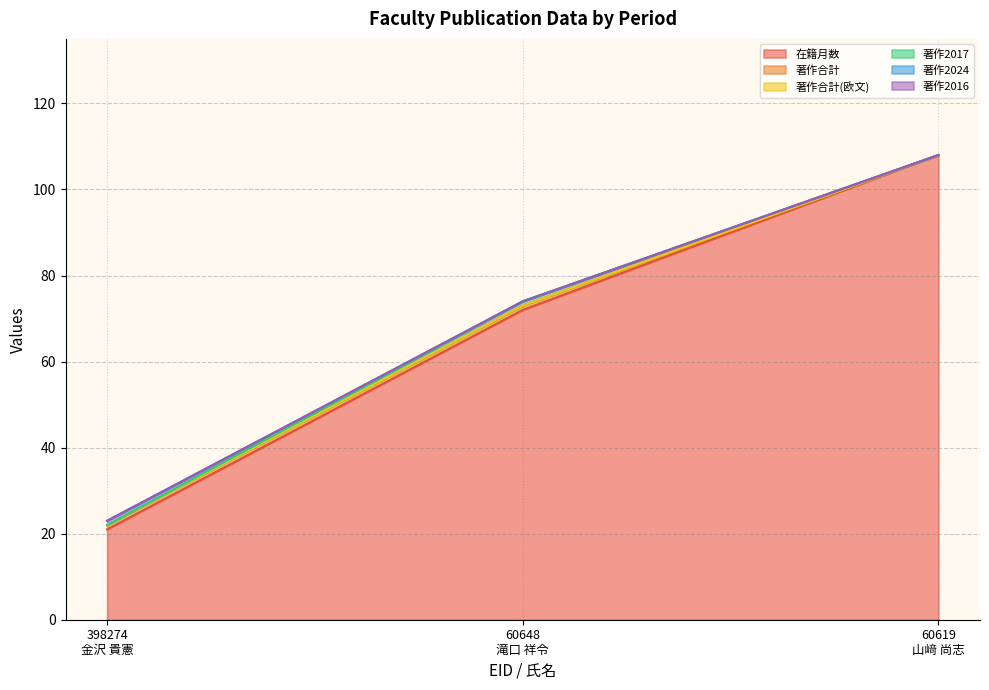

Reading left to right, transcribe all the data shown in this chart.

在籍月数: 21	72	108
著作合計: 1	1	0
著作合計(欧文): 0	0	0
著作2017: 0	1	0
著作2024: 1	0	0
著作2016: 0	0	0